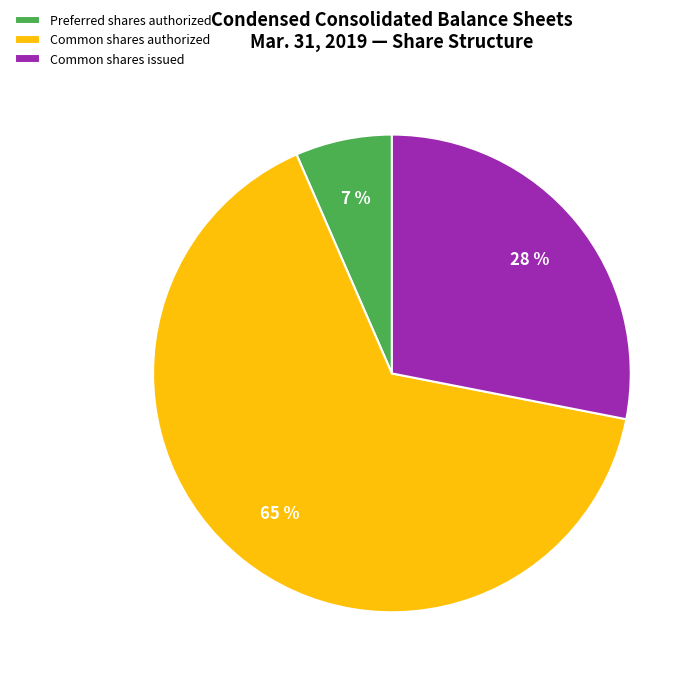

Which has a higher value, Preferred shares authorized or Common shares authorized?

Common shares authorized